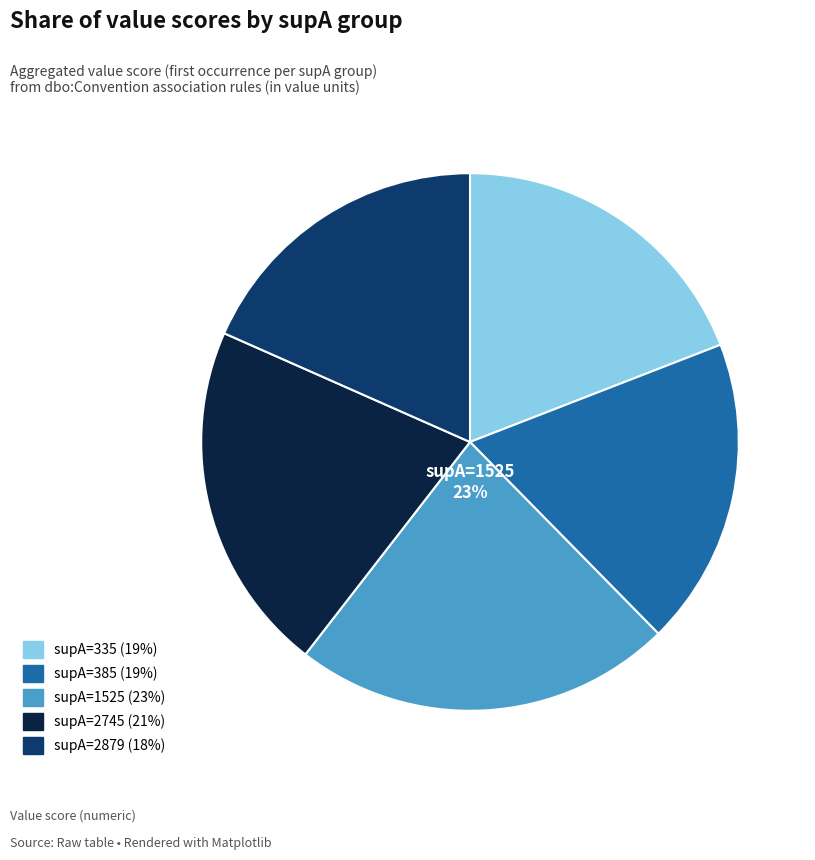

Count the number of slices in the pie.

5